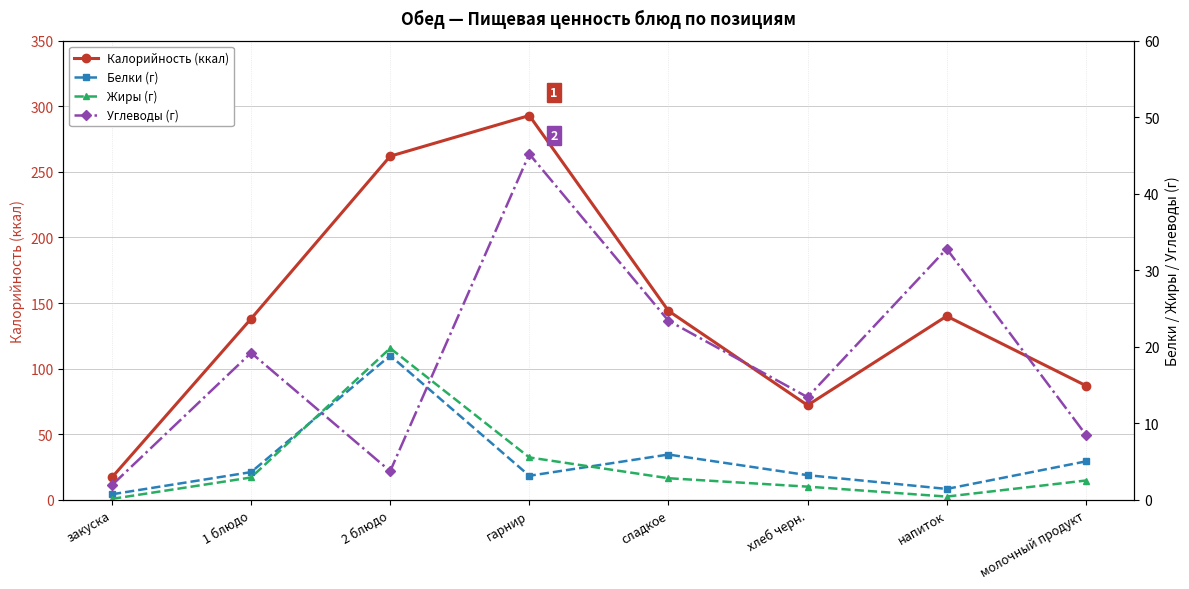

Is it true that Жиры (г) equals 2.8 at сладкое?

True